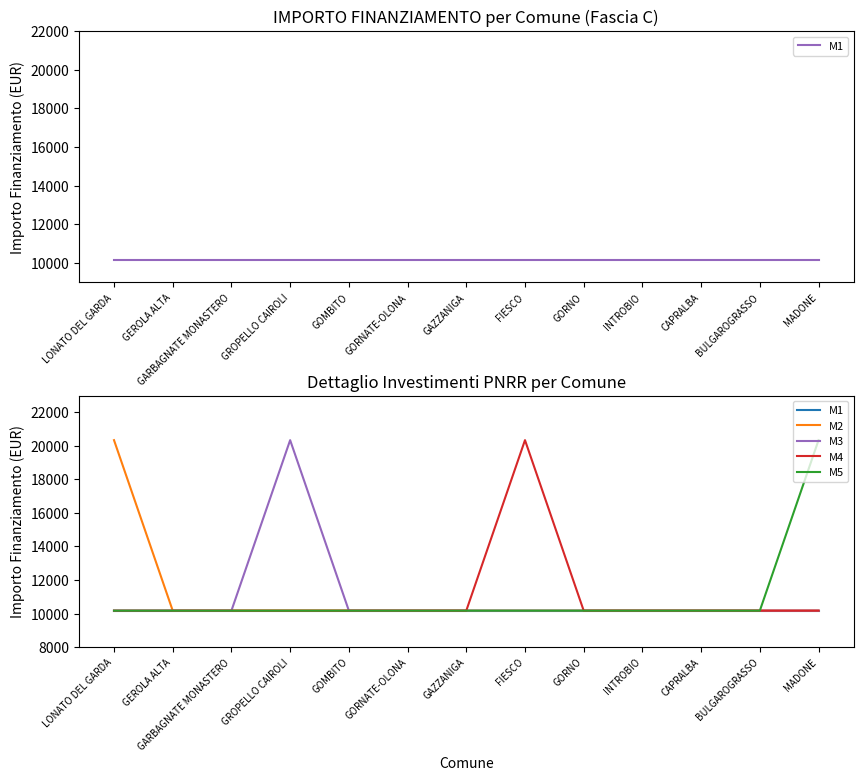

How many lines are shown in the chart?

5